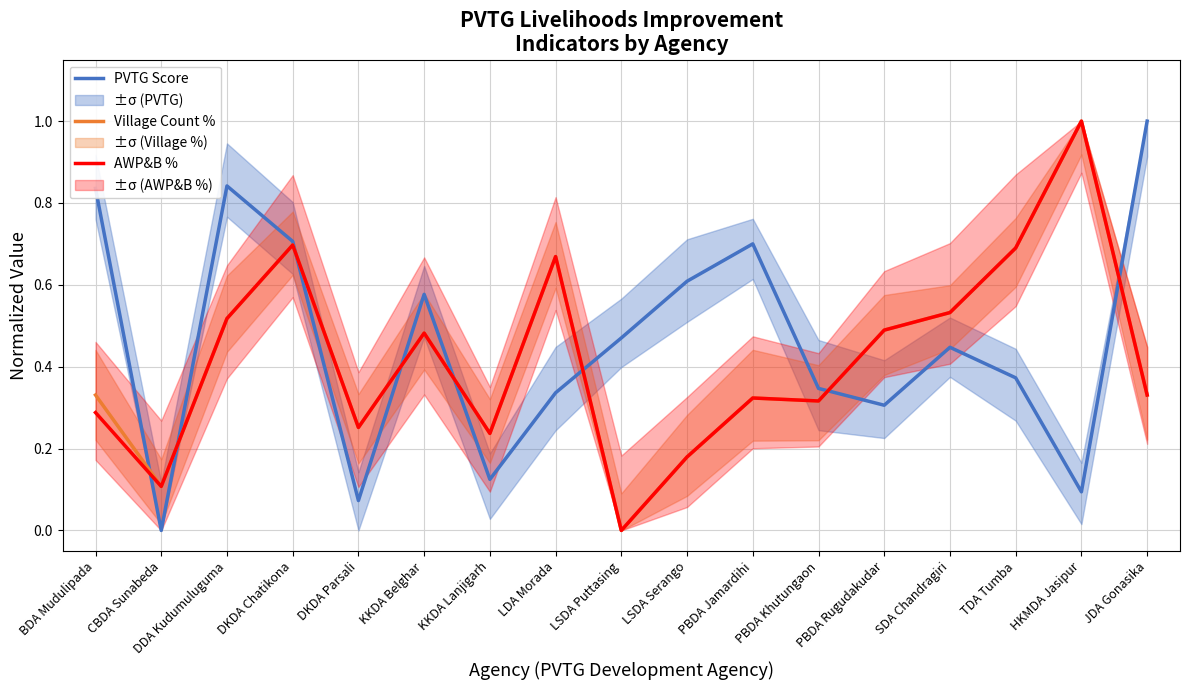

What is the sum of the Village Count % values at KKDA Belghar and JDA Gonasika?

0.8